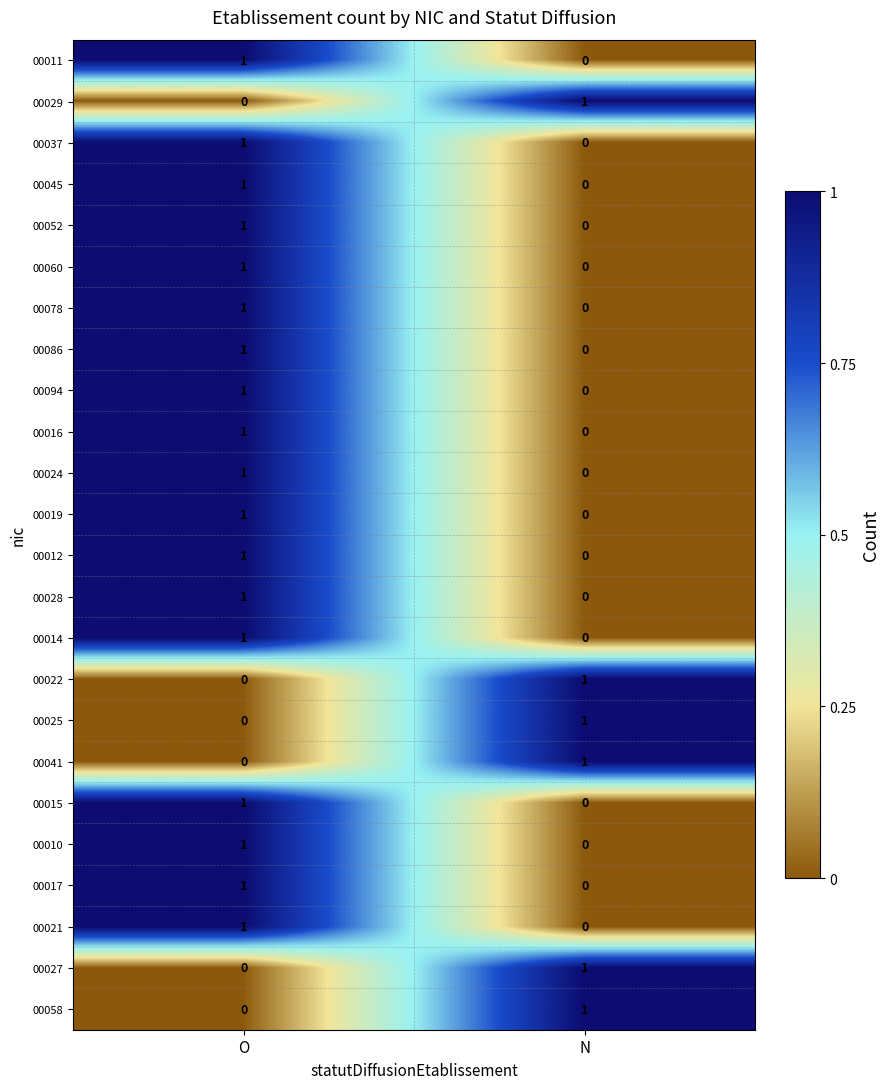

At how many categories does at least one series exceed 0?

2